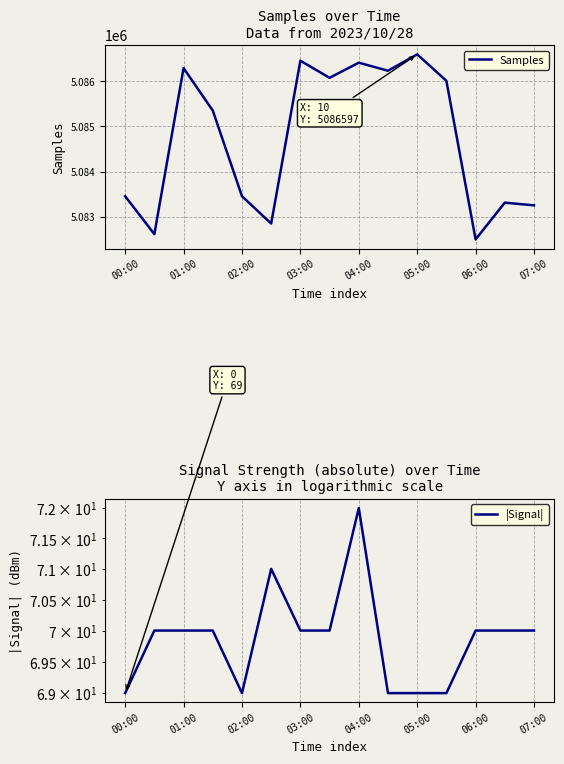

In Samples, how many points are lower than both neighbors (excluding endpoints)?

5